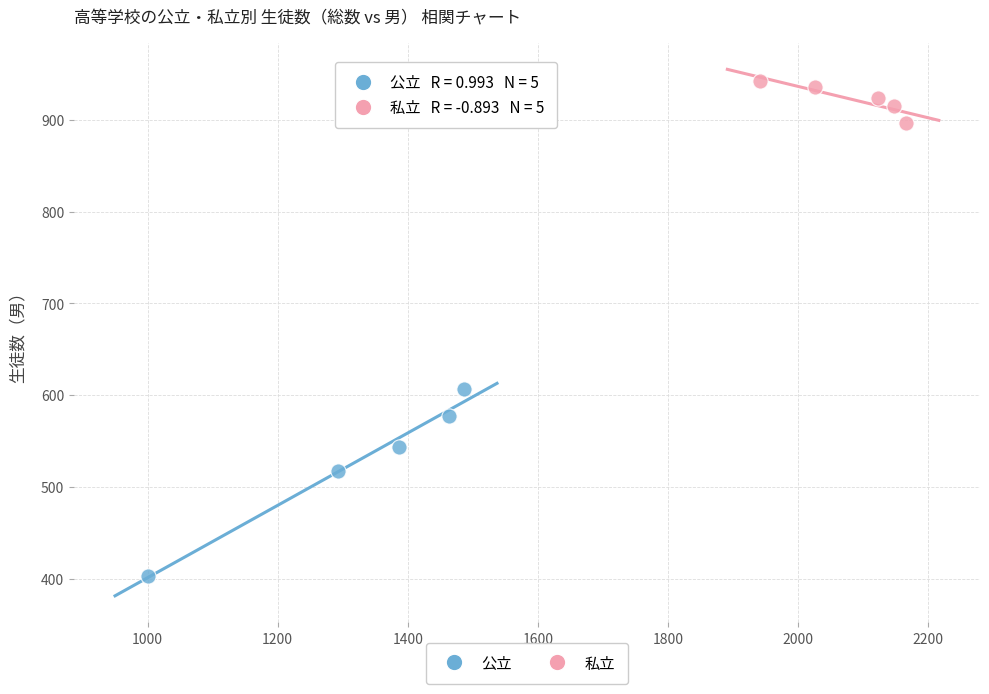

What are all the series names shown in the legend?

公立, 私立